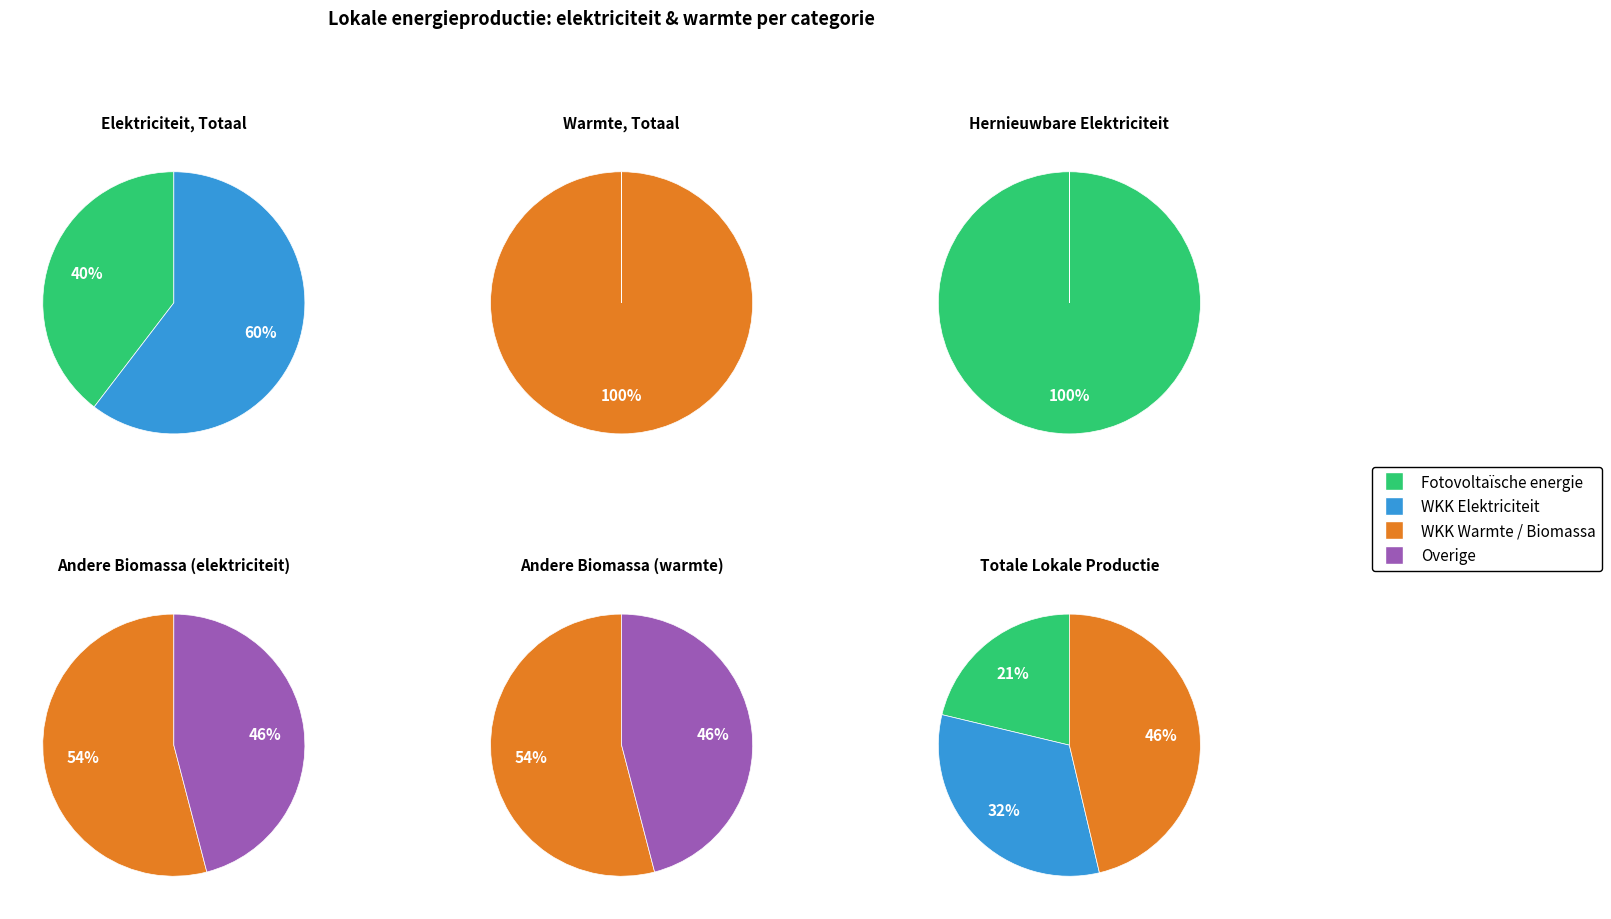

True or false: Warmtekrachtkoppeling (elektriciteit) accounts for 32% of the total.

True